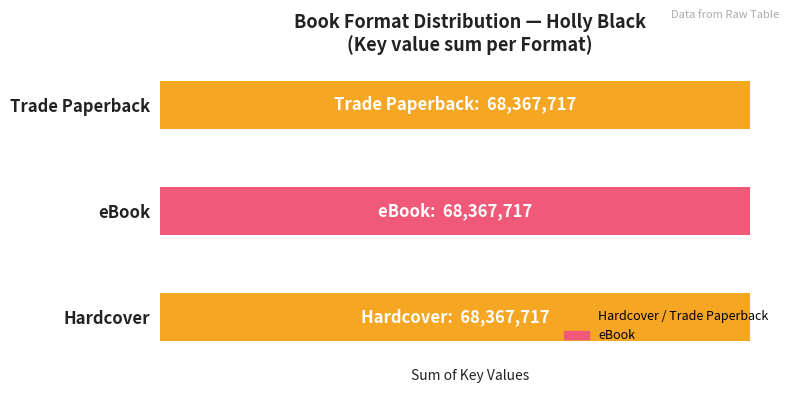

Which series has the largest range (max minus min)?

Hardcover